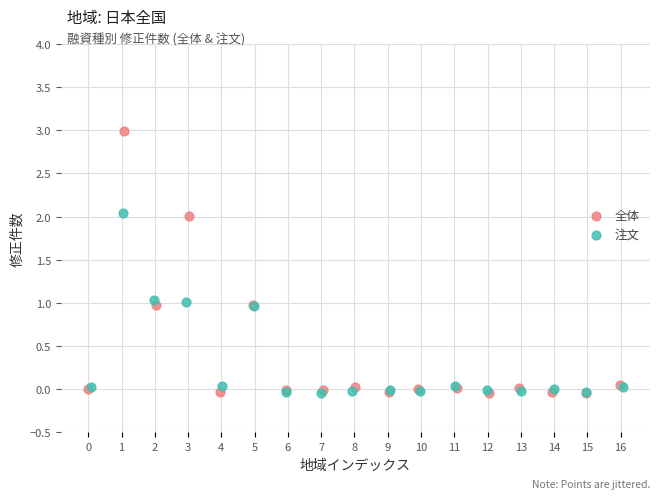

Which series contains the highest Y value?

全体